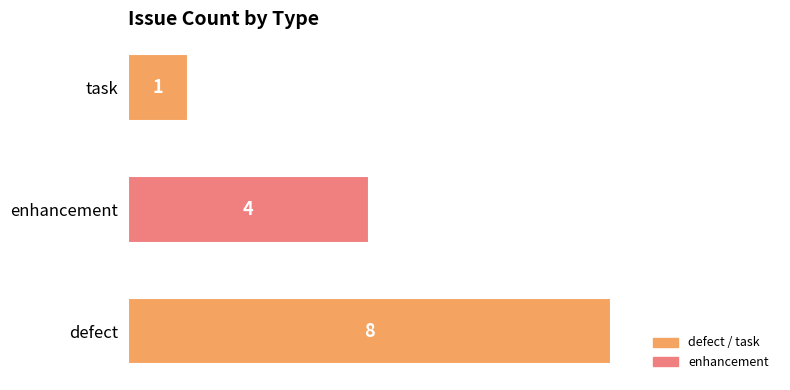

True or false: the data shows 4 at enhancement.

True